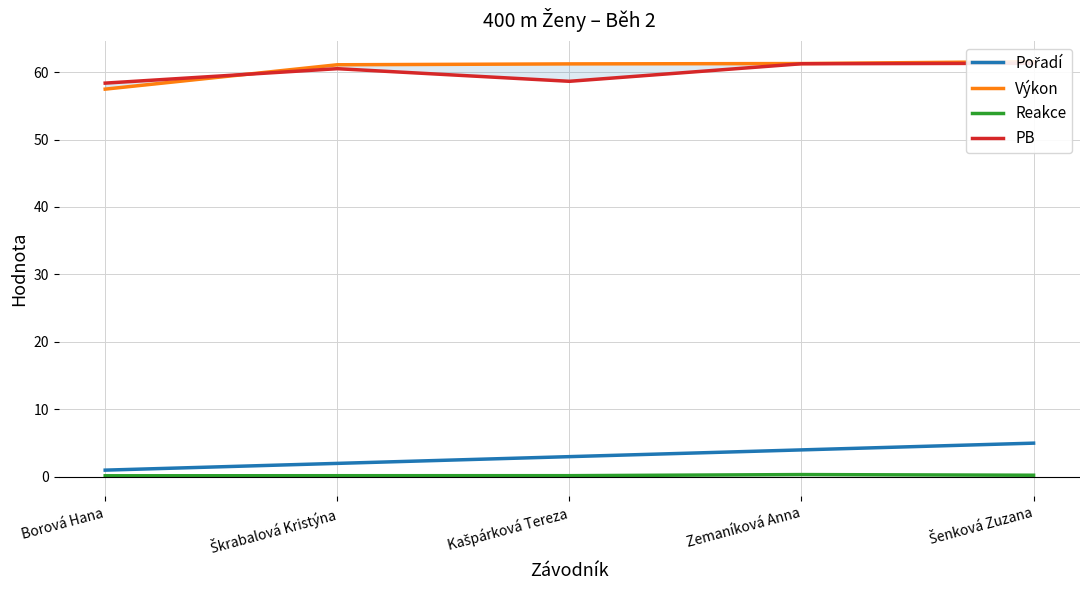

At how many categories does at least one series exceed 16?

5